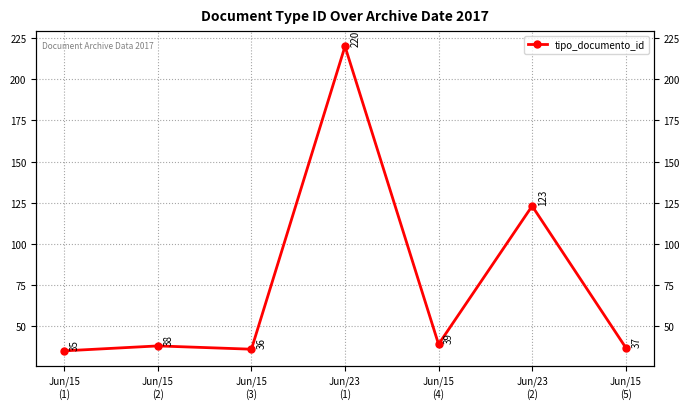

How many data points are less than 38?

3